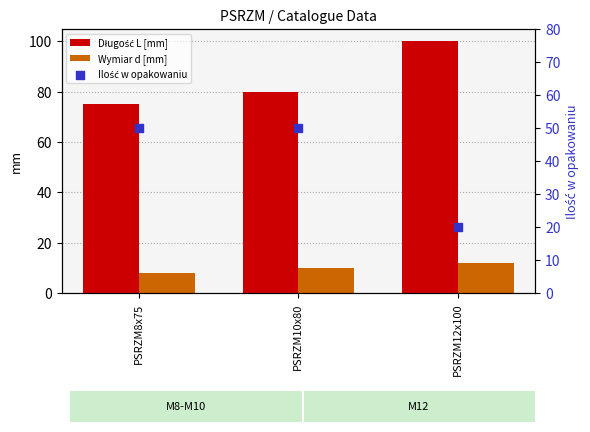

What are all the series names shown in the legend?

Długość L [mm], Wymiar d [mm], Ilość w opakowaniu